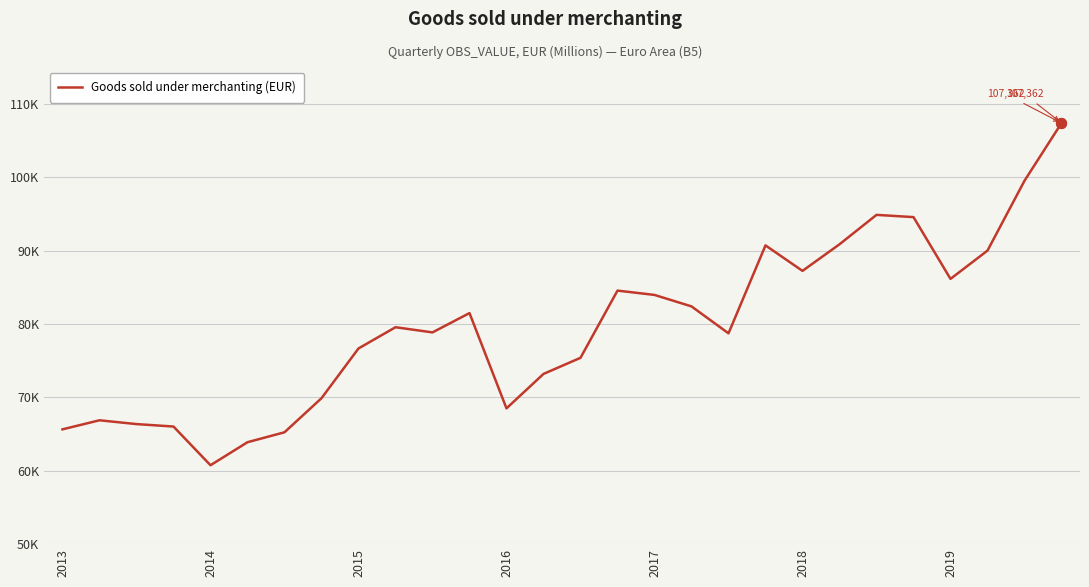

Does the chart have visible grid lines?

Yes